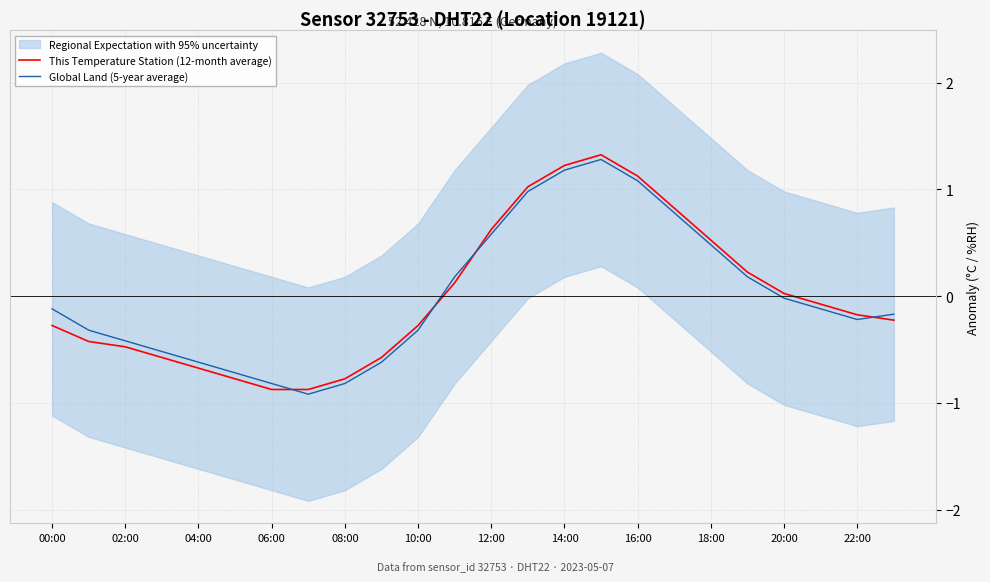

The This Temperature Station (12-month average) series shows -0.5 at 02:00. True or false?

True